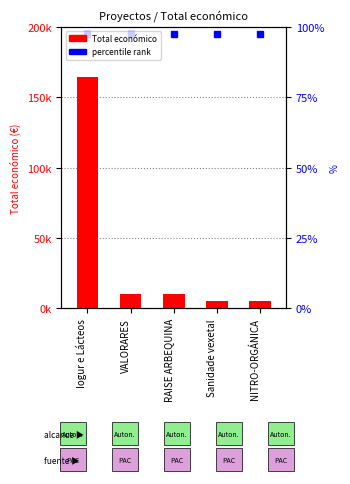

Reading right to left, transcribe all the data shown in this chart.

5000	5000	10000	9900	164600